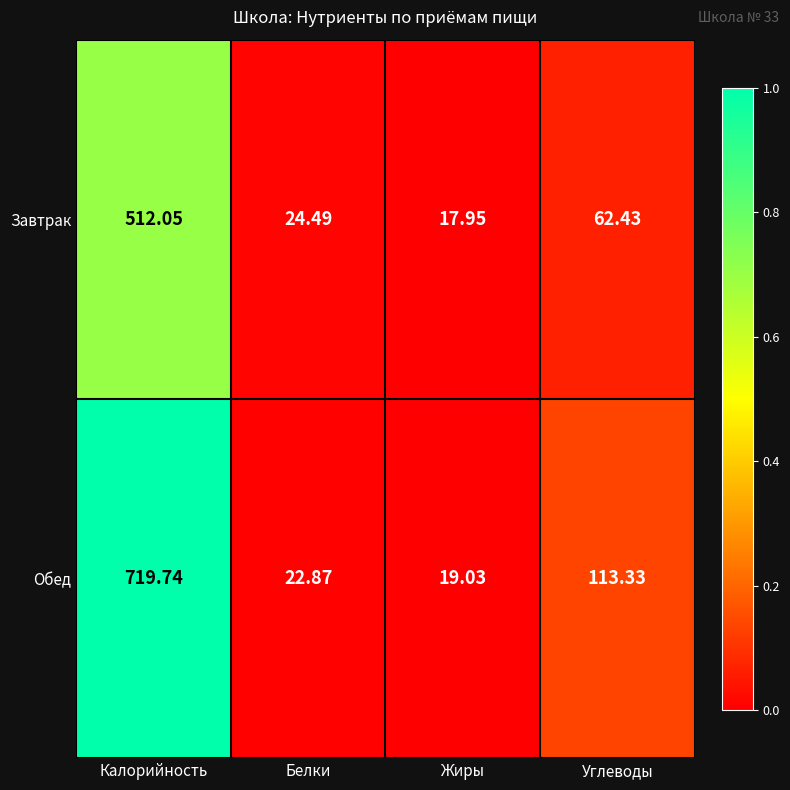

How many data points does each series have?

4